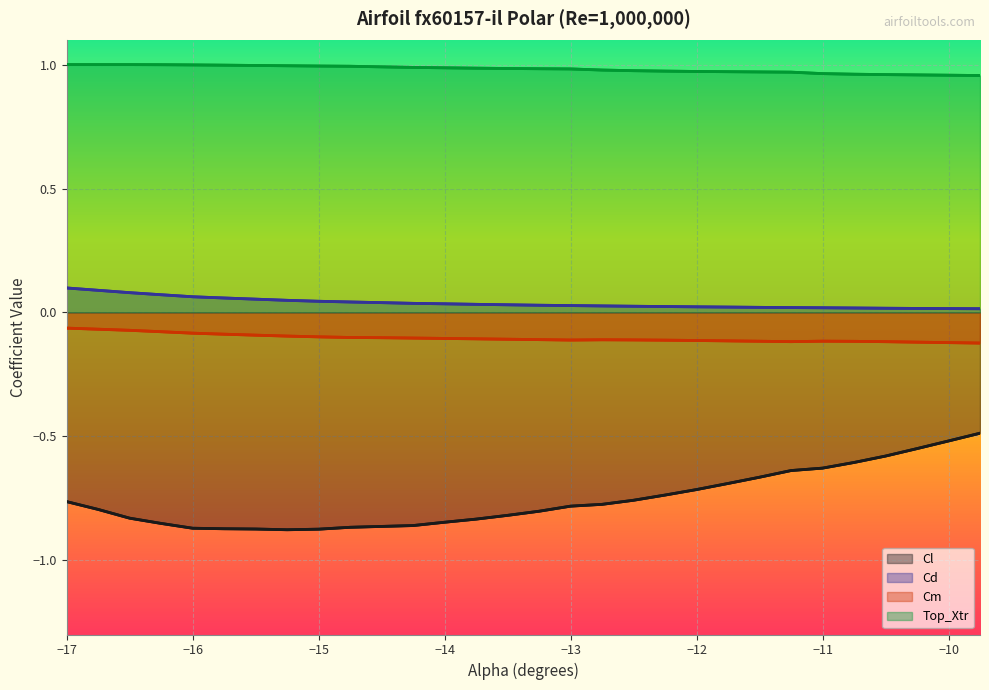

Reading right to left, extract all data points from this chart.

Cl: -0.5	-0.5	-0.5	-0.6	-0.6	-0.6	-0.6	-0.7	-0.7	-0.7	-0.7	-0.8	-0.8	-0.8	-0.8	-0.8	-0.8	-0.8	-0.9	-0.9	-0.9	-0.9	-0.9	-0.9	-0.9	-0.9	-0.9	-0.8	-0.8	-0.8
Cd: 0.0	0.0	0.0	0.0	0.0	0.0	0.0	0.0	0.0	0.0	0.0	0.0	0.0	0.0	0.0	0.0	0.0	0.0	0.0	0.0	0.0	0.0	0.0	0.1	0.1	0.1	0.1	0.1	0.1	0.1
Cm: -0.1	-0.1	-0.1	-0.1	-0.1	-0.1	-0.1	-0.1	-0.1	-0.1	-0.1	-0.1	-0.1	-0.1	-0.1	-0.1	-0.1	-0.1	-0.1	-0.1	-0.1	-0.1	-0.1	-0.1	-0.1	-0.1	-0.1	-0.1	-0.1	-0.1
Top_Xtr: 1.0	1.0	1.0	1.0	1.0	1.0	1.0	1.0	1.0	1.0	1.0	1.0	1.0	1.0	1.0	1.0	1.0	1.0	1.0	1.0	1.0	1.0	1.0	1.0	1.0	1.0	1.0	1.0	1.0	1.0